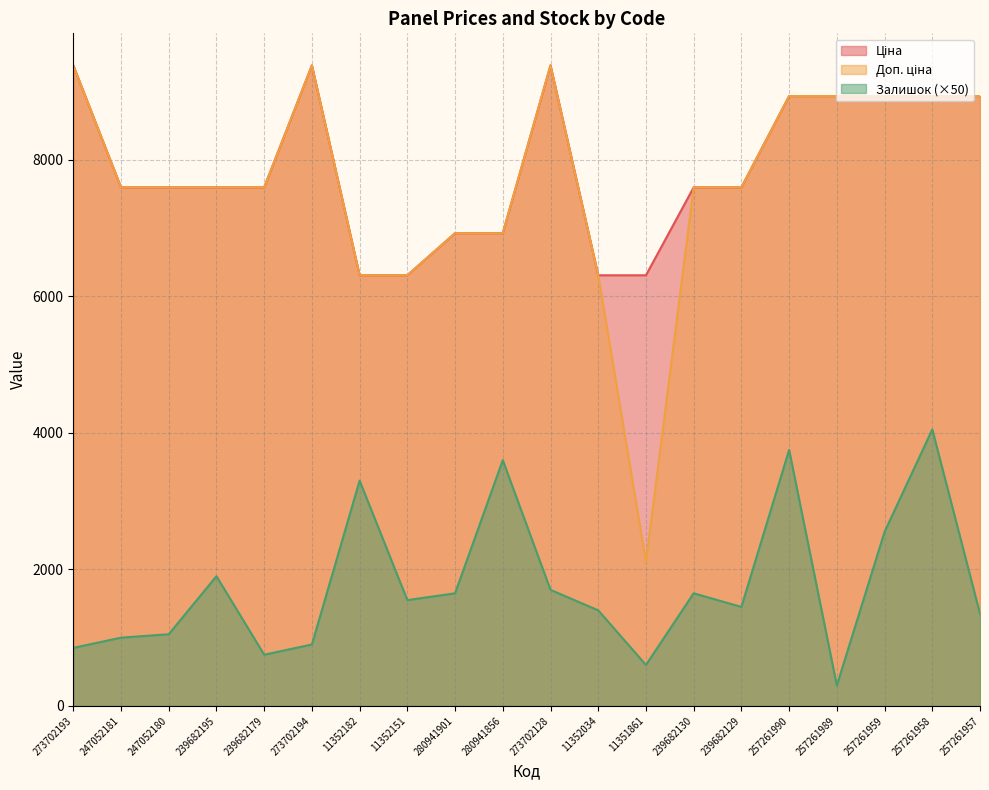

True or false: Залишок and Ціна intersect in this chart.

False